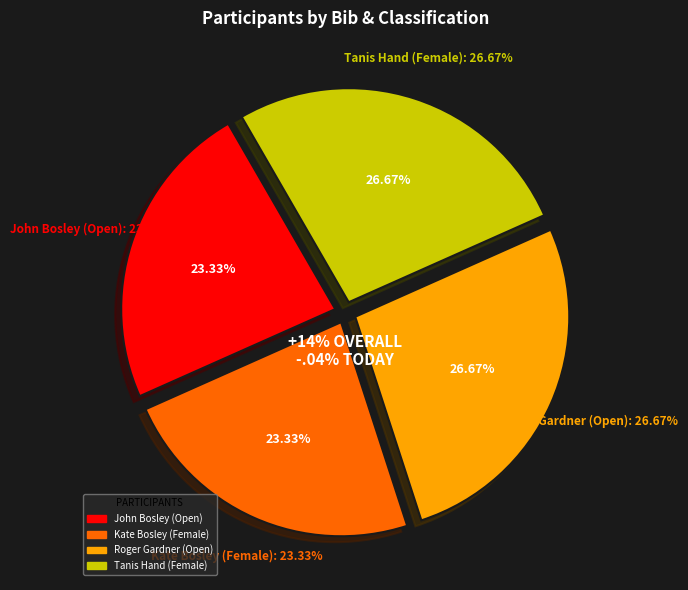

The Roger Gardner (Open) slice represents 27% of the pie. True or false?

True